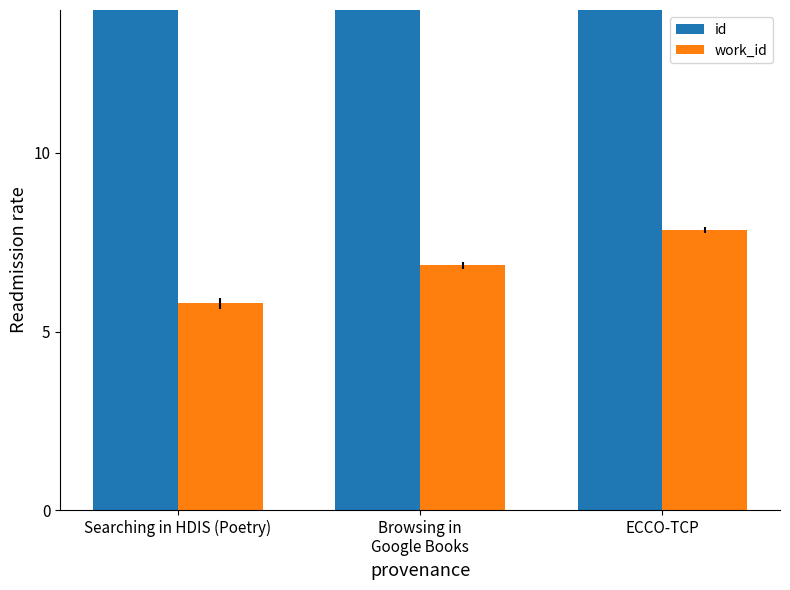

List the series in order of their peak value, lowest first.

work_id, id